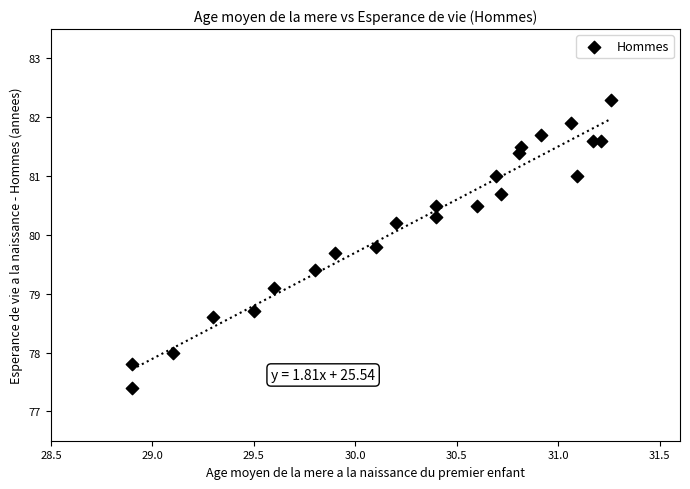

What is the range of Y values (max minus min)?

4.9